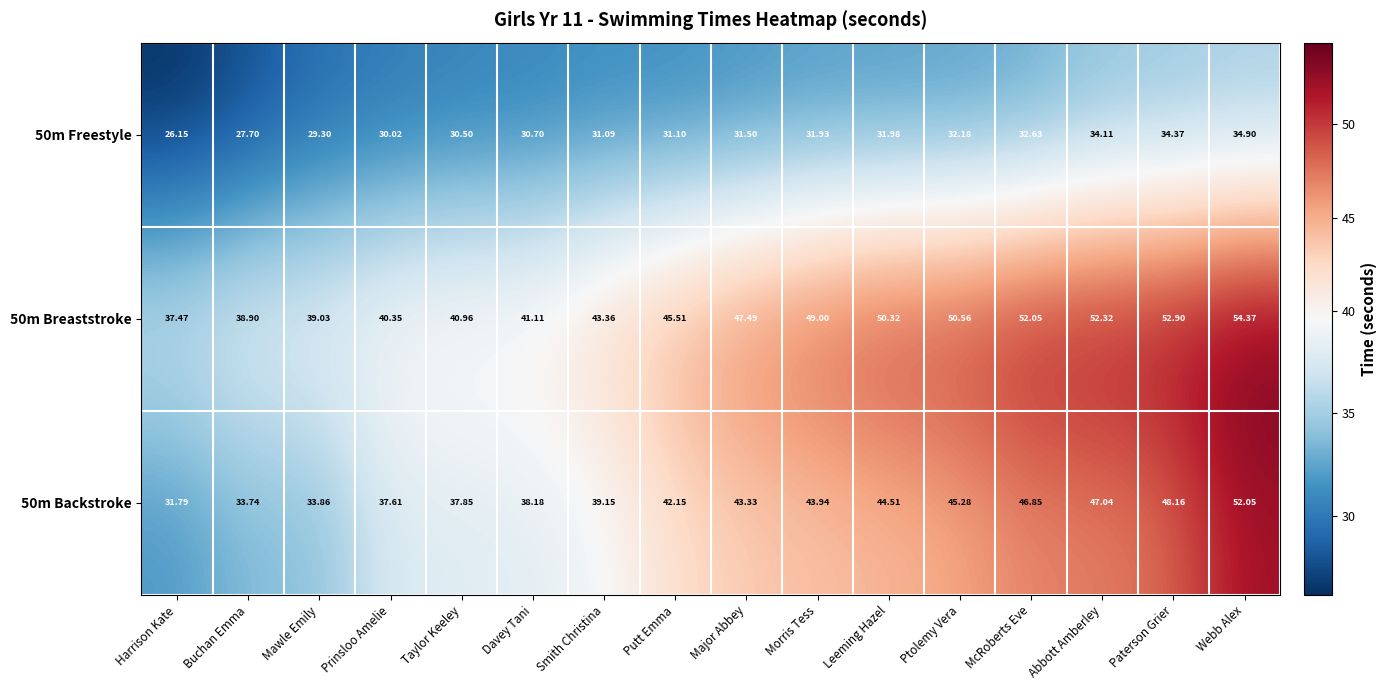

List the labels in order of 50m Backstroke value, smallest first.

Harrison Kate, Buchan Emma, Mawle Emily, Prinsloo Amelie, Taylor Keeley, Davey Tani, Smith Christina, Putt Emma, Major Abbey, Morris Tess, Leeming Hazel, Ptolemy Vera, McRoberts Eve, Abbott Amberley, Paterson Grier, Webb Alex